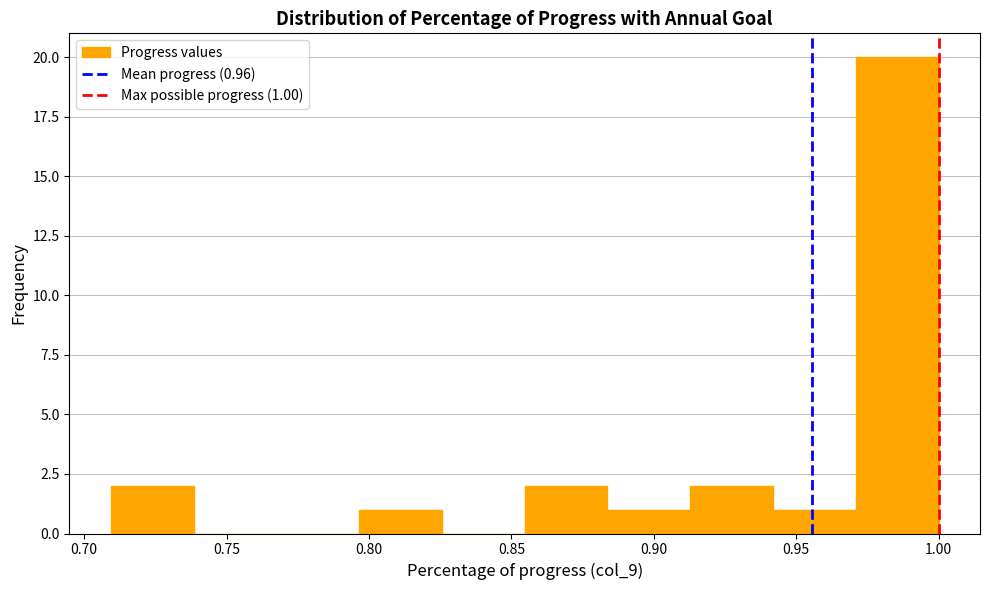

Which range on the x-axis has the tallest bar?

0.970 to 1.000